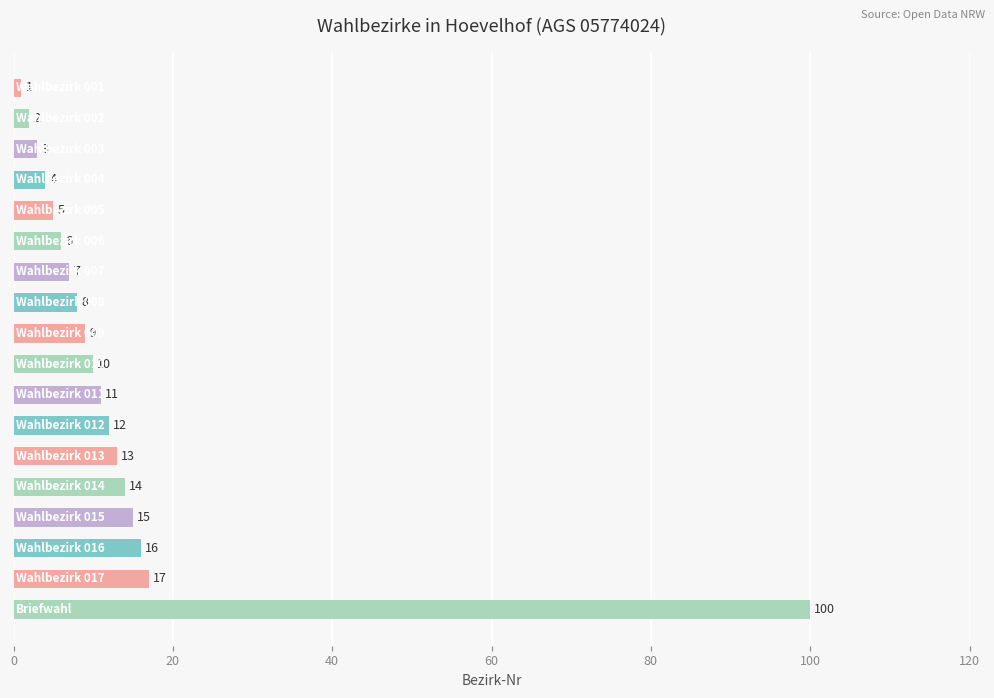

What is the sum of all values?

253